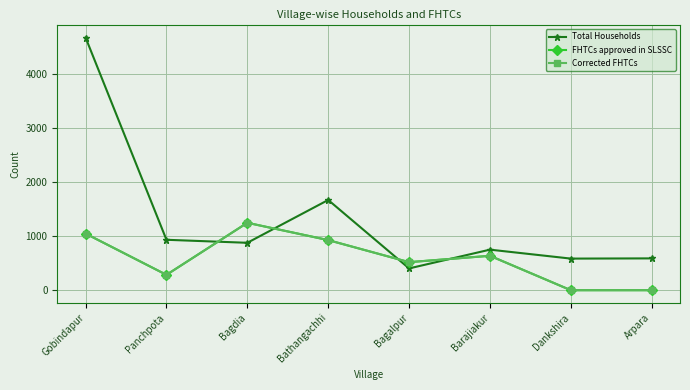

Does the chart have visible grid lines?

Yes